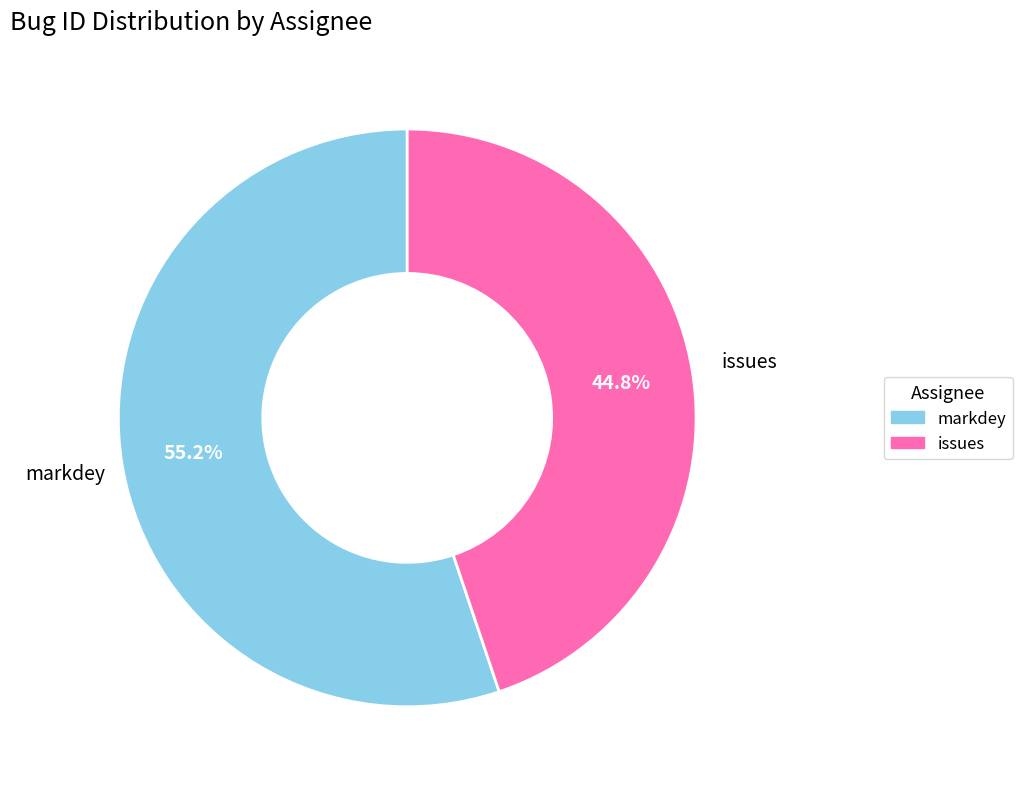

Rank the categories by value from highest to lowest.

markdey, issues